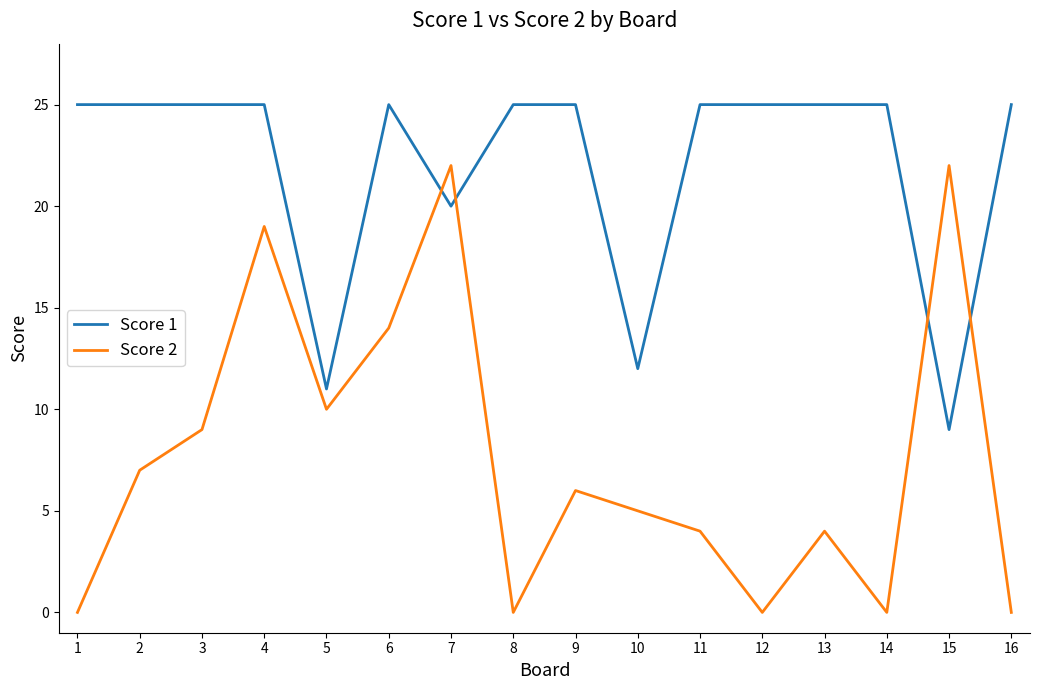

What are all the series names shown in the legend?

Score 1, Score 2